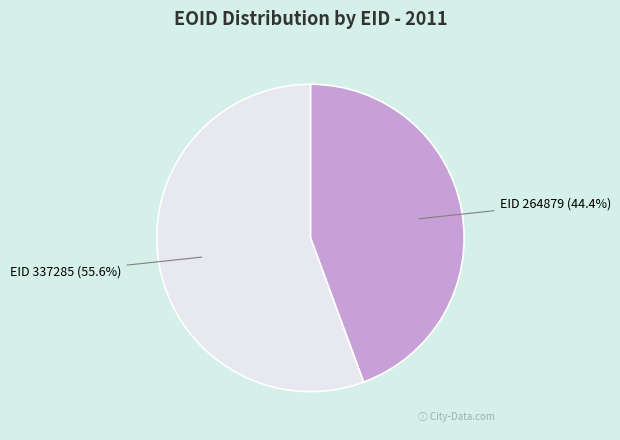

Which has a higher value, EID 264879 or EID 337285?

EID 337285